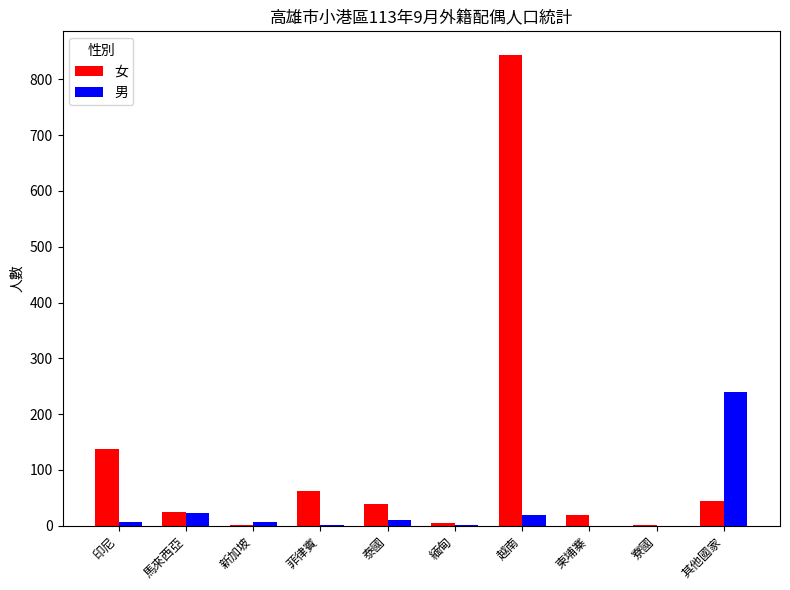

Which series has the widest spread of values?

女